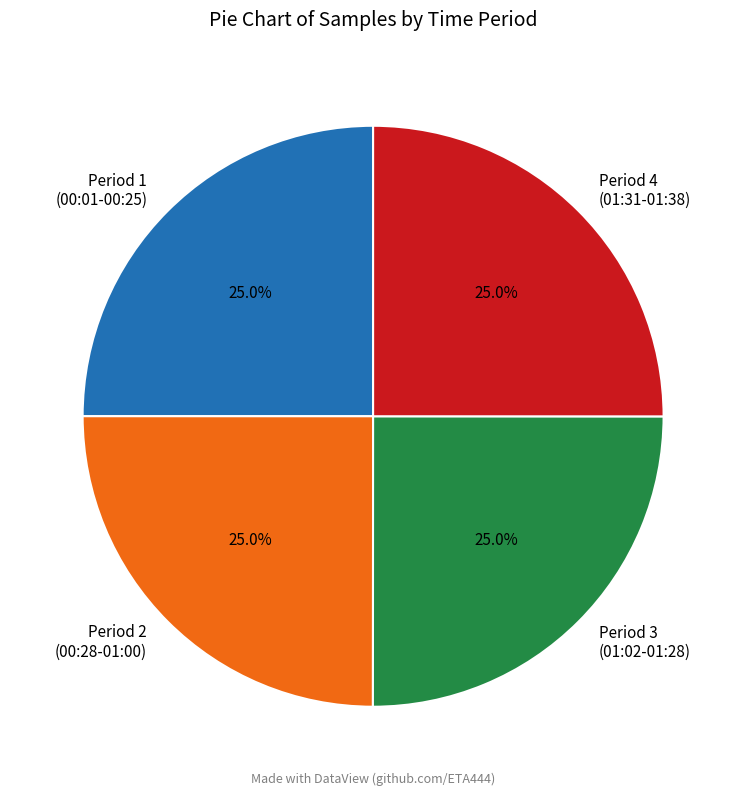

What is the ratio of the value at Period 4 (01:31-01:38) to the value at Period 2 (00:28-01:00)?

1.0